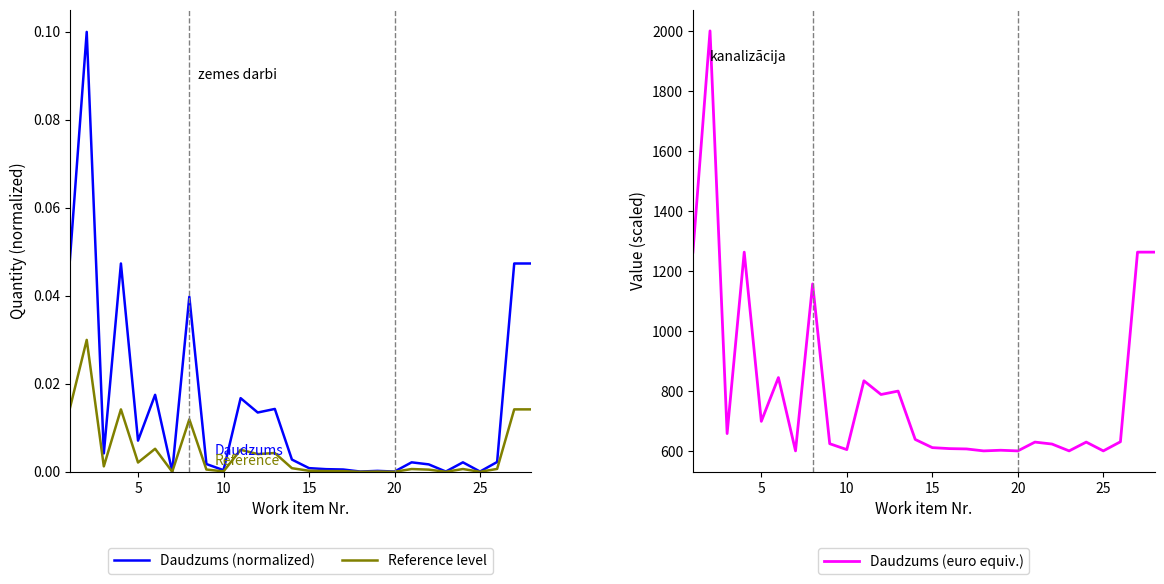

What is the maximum value for Daudzums (normalized)?

0.1